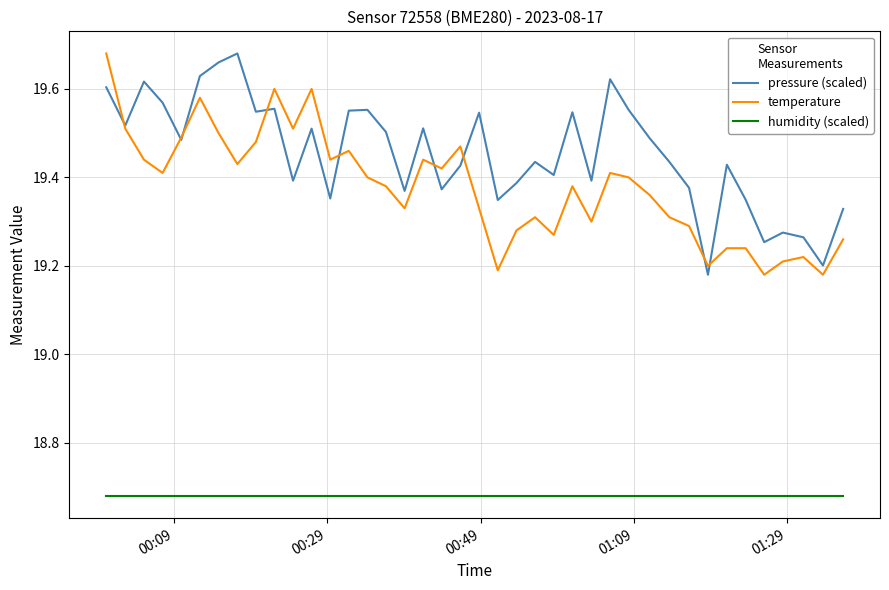

What is the sum of all temperature values?

775.1